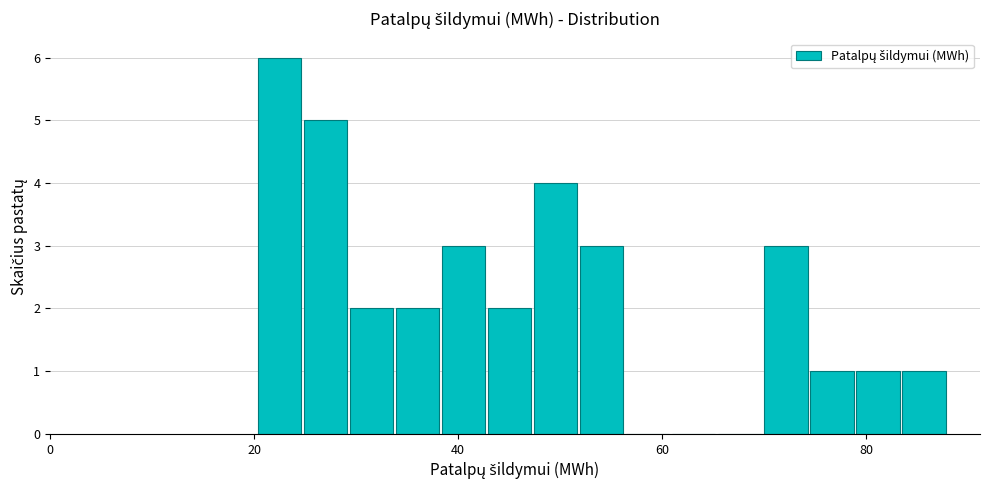

Read against the x-axis, roughly where is the centre of the tallest bar?

22